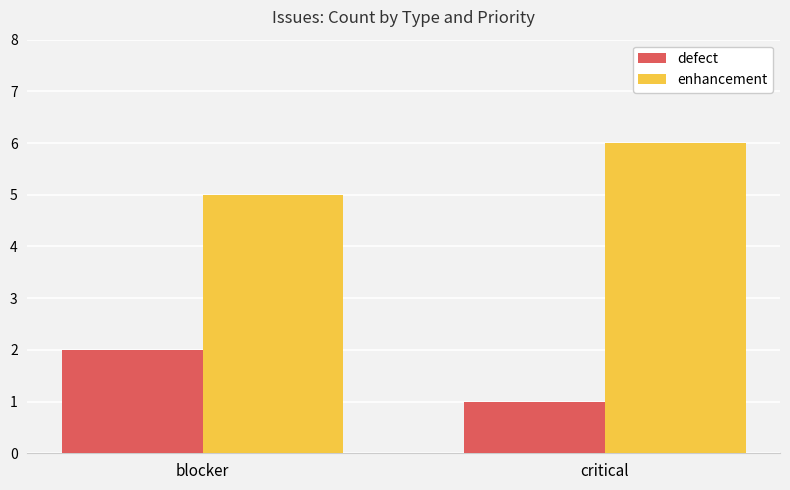

At which label is defect closest to 1?

critical